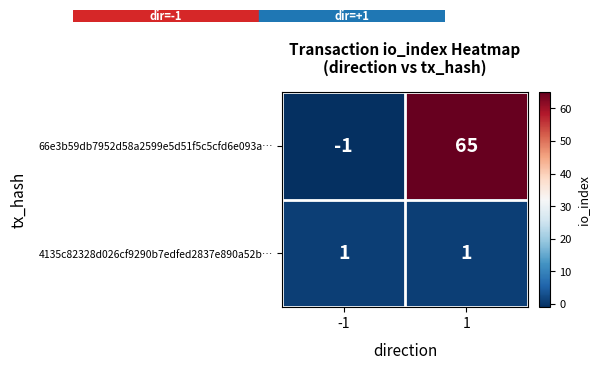

The 66e3b59db7952d58a2599e5d51f5c5cfd6e093a… series shows 65 at 1. True or false?

True